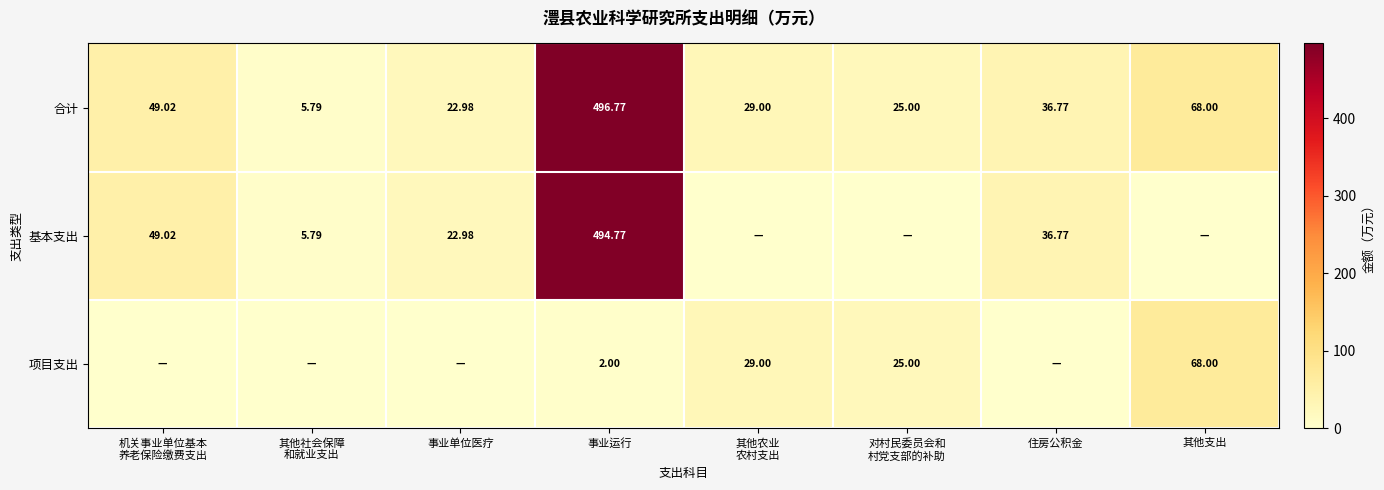

Where is 合计 nearest to the value 251?

其他支出